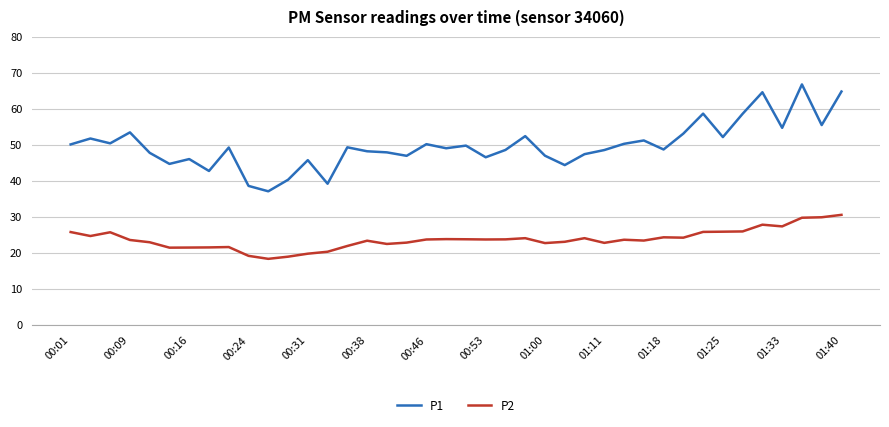

Does the chart display data point markers on the line(s)?

No